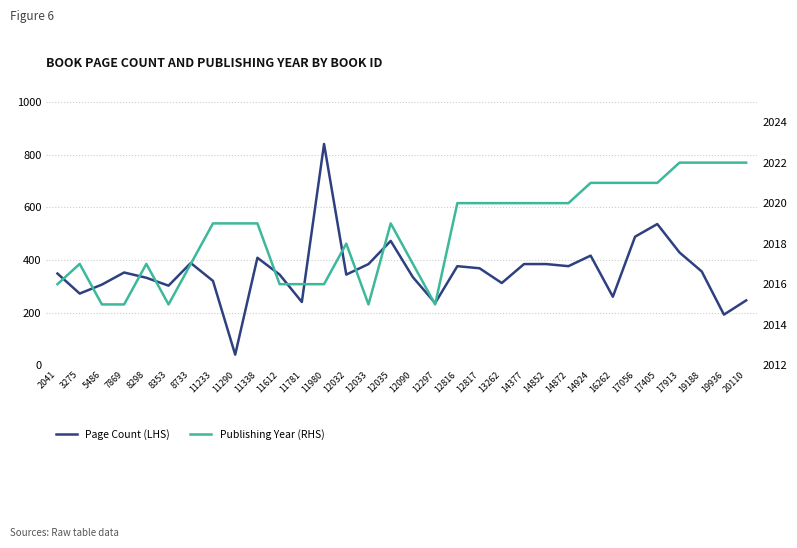

Between 3275 and 12032, which series saw the biggest shift?

Page Count (LHS)